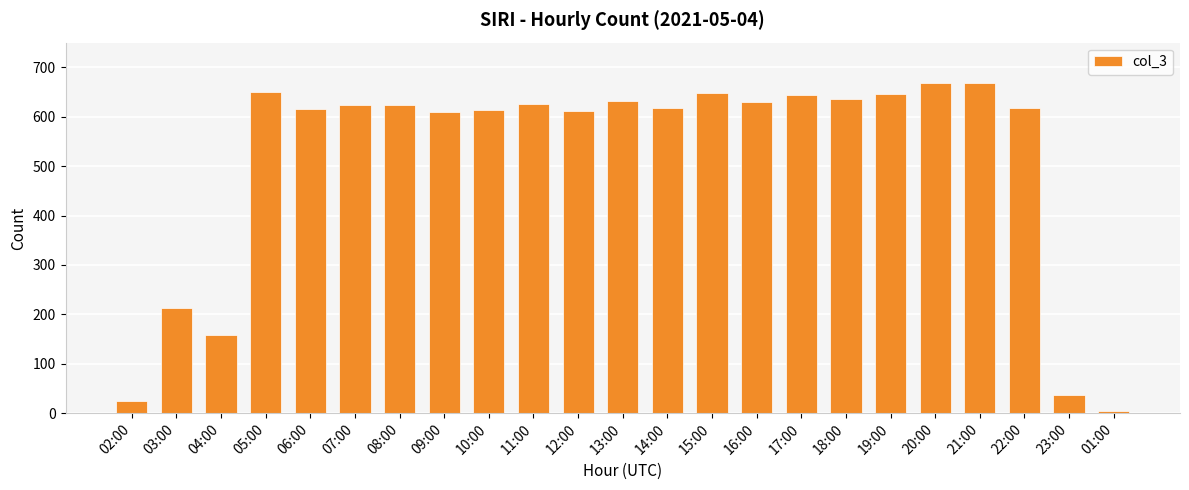

What is the approximate value at 17:00, to the nearest 100?

600